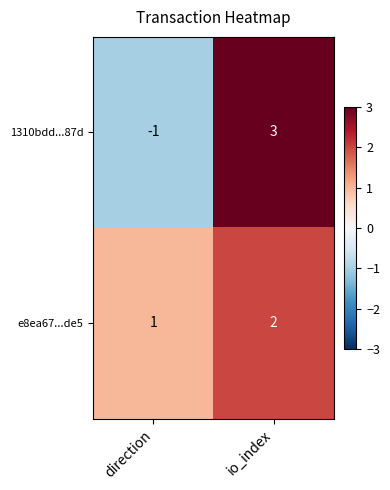

Reading right to left, what are all the values shown in this chart?

1310bdd...87d: 3	-1
e8ea67...de5: 2	1